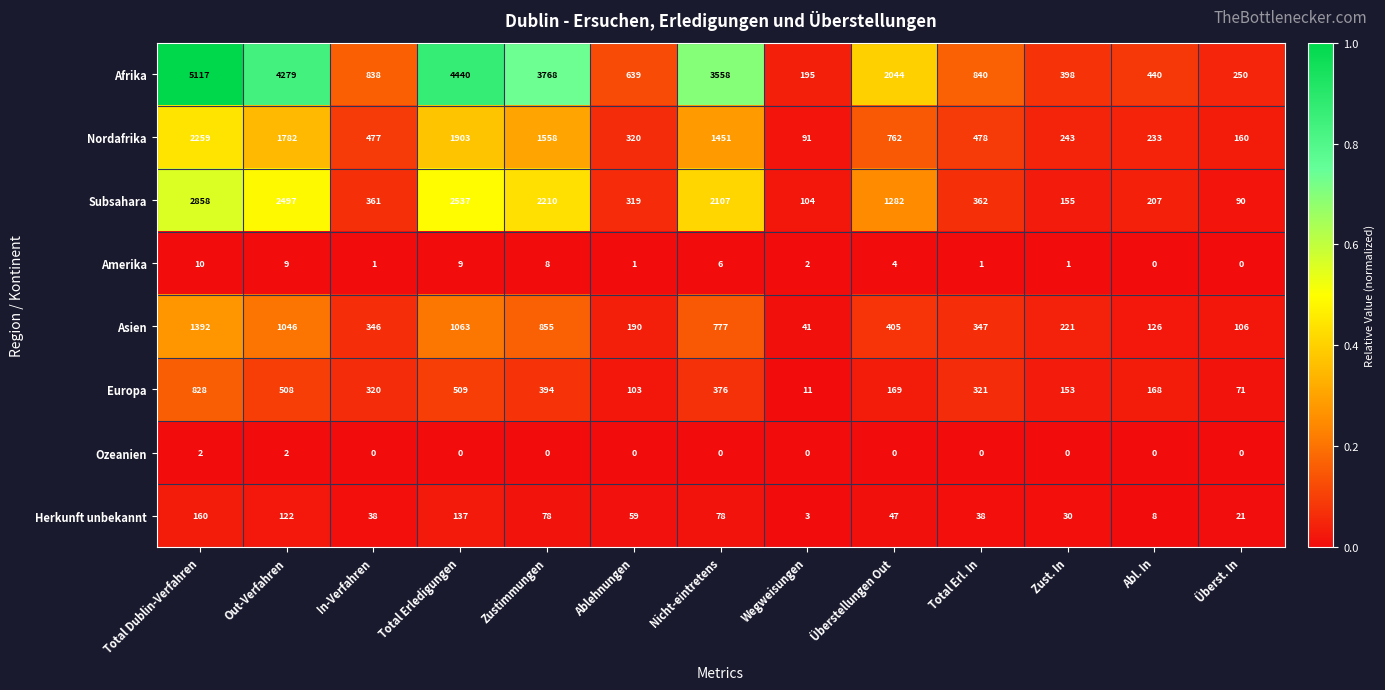

Between Out-Verfahren and Nicht-eintretens, which series saw the biggest shift?

Afrika